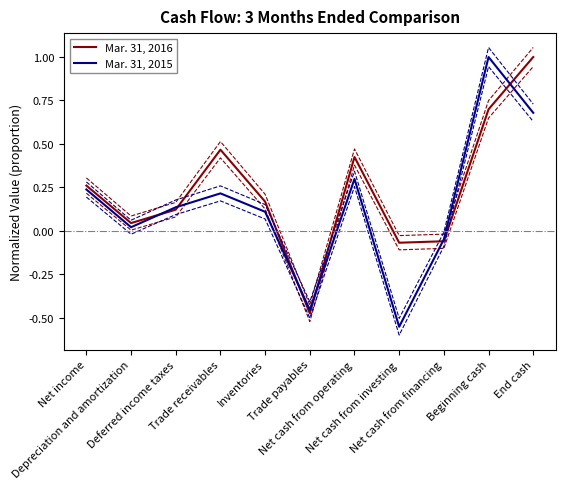

What are all the series names shown in the legend?

Mar. 31, 2016, Mar. 31, 2015